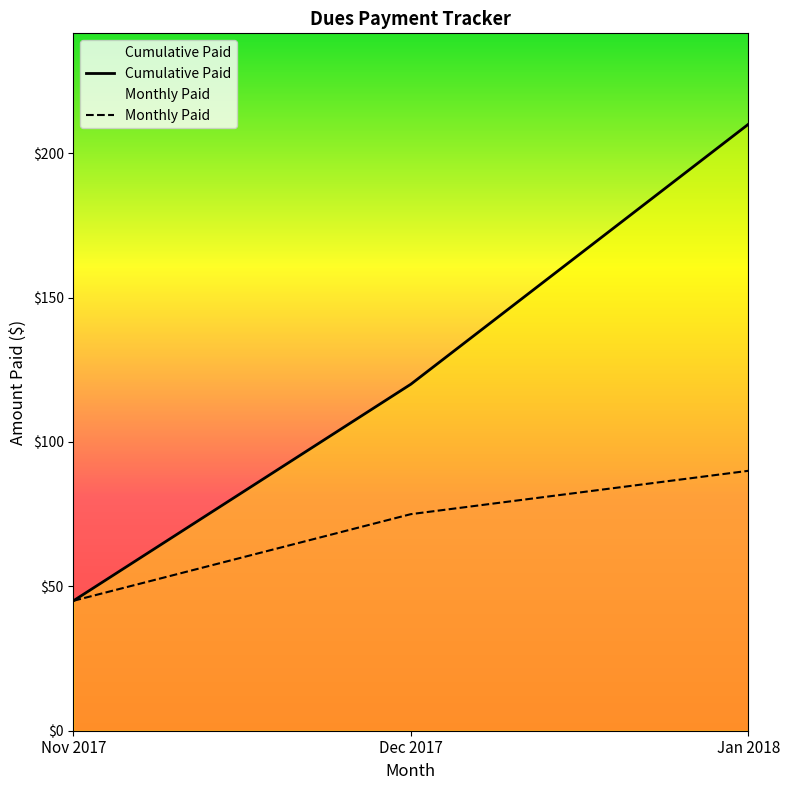

Where does the Cumulative Paid series first go above 120?

Jan 2018